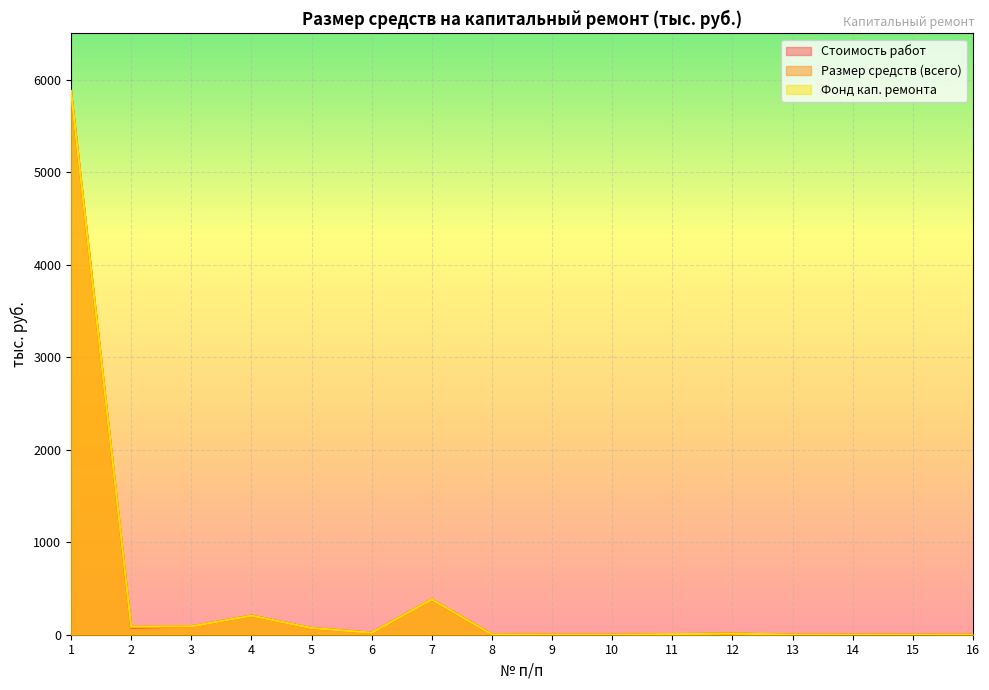

What is the total value across all series at 7?

1143.4